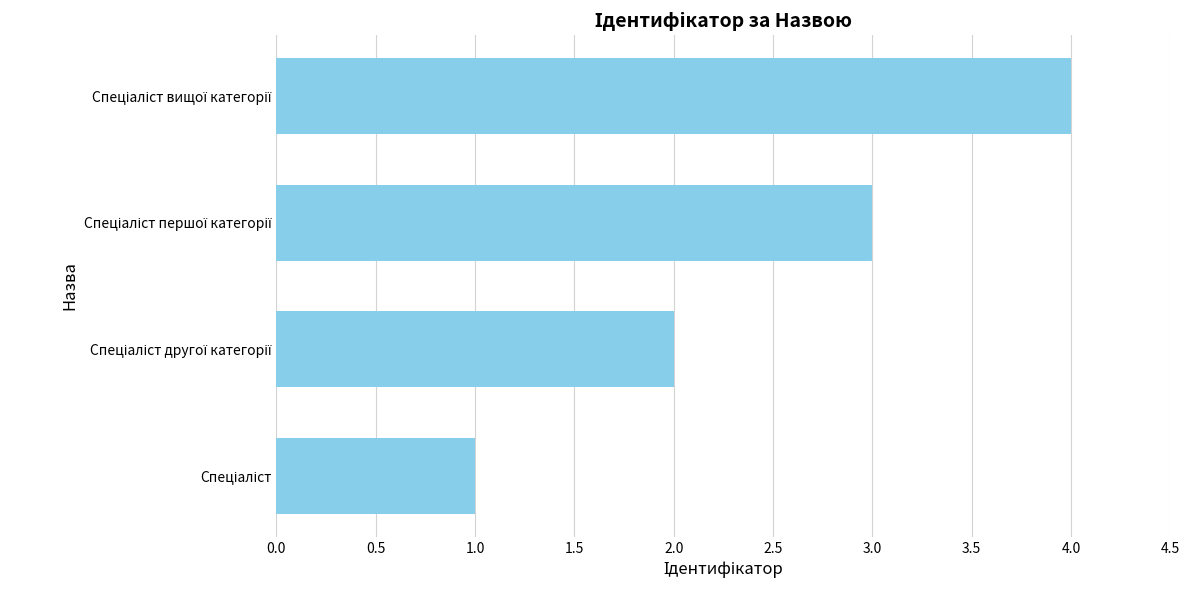

What is the greatest value displayed?

4